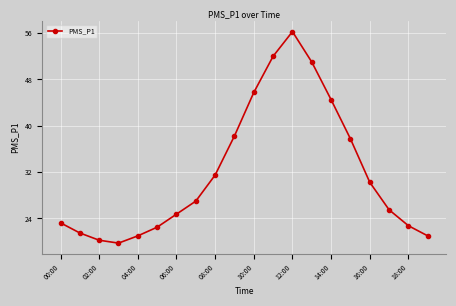

How many lines are shown in the chart?

1